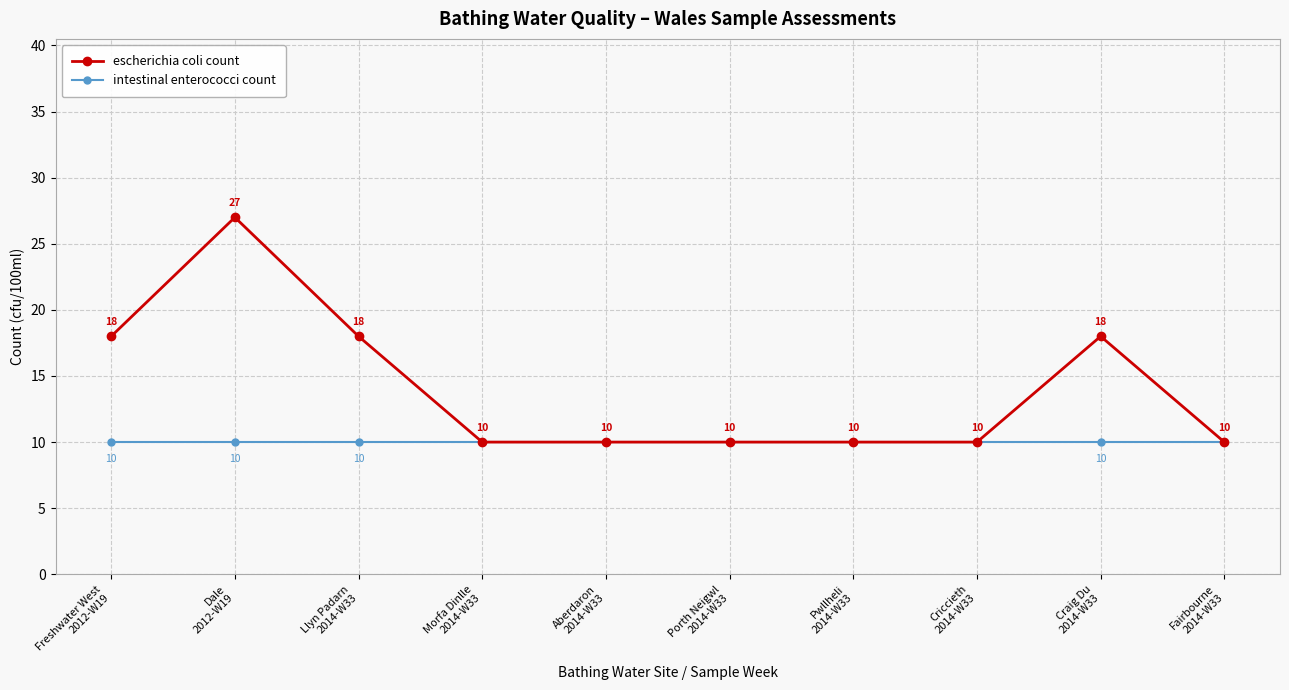

Does the chart display data point markers on the line(s)?

Yes